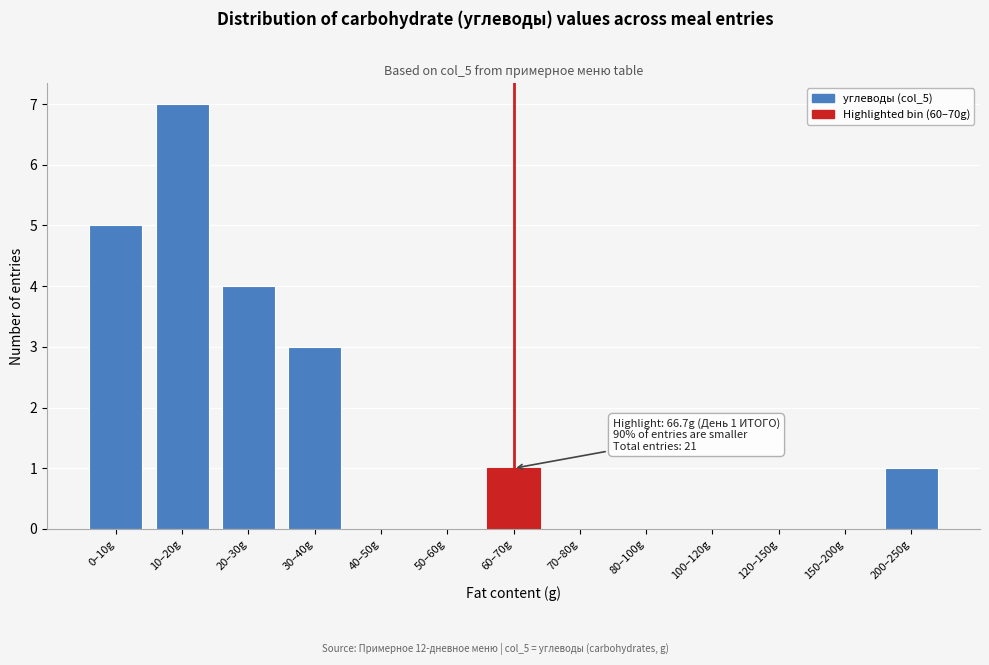

Reading left to right, what are all the values shown in this chart?

0–10g=5	10–20g=7	20–30g=4	30–40g=3	40–50g=0	50–60g=0	60–70g=1	70–80g=0	80–100g=0	100–120g=0	120–150g=0	150–200g=0	200–250g=1